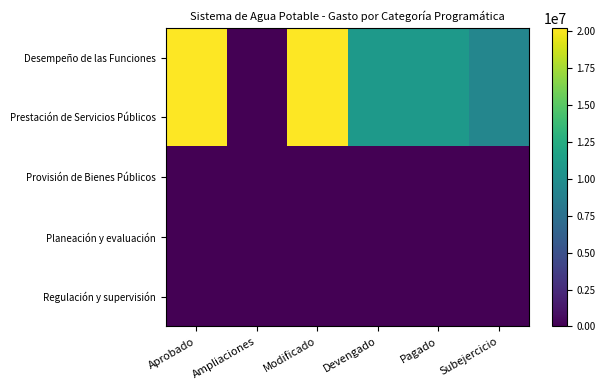

At which category is the sum across all series the highest?

Aprobado